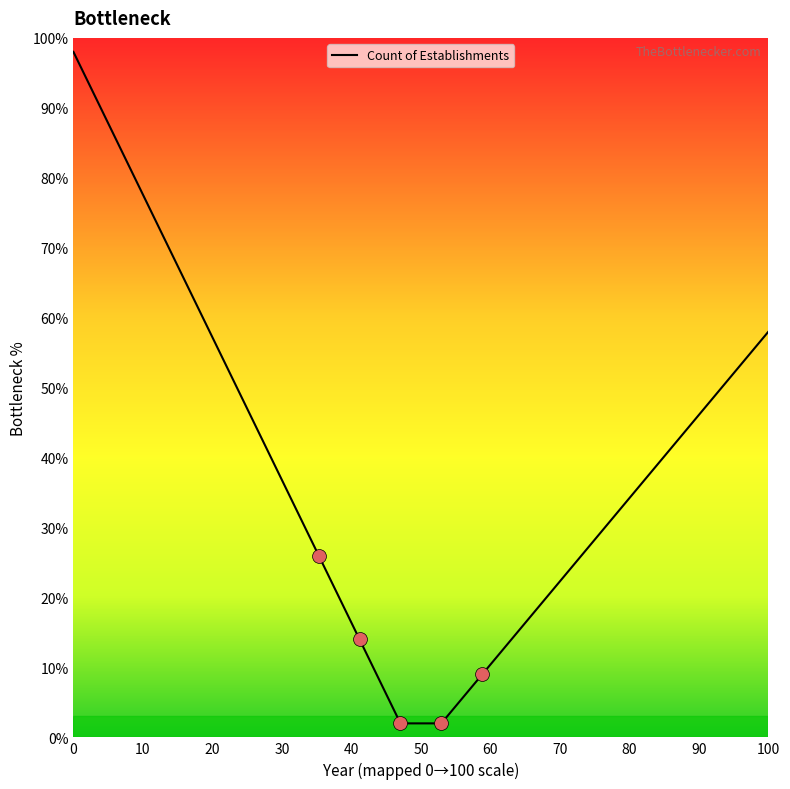

What is the difference between the maximum and minimum values?

96